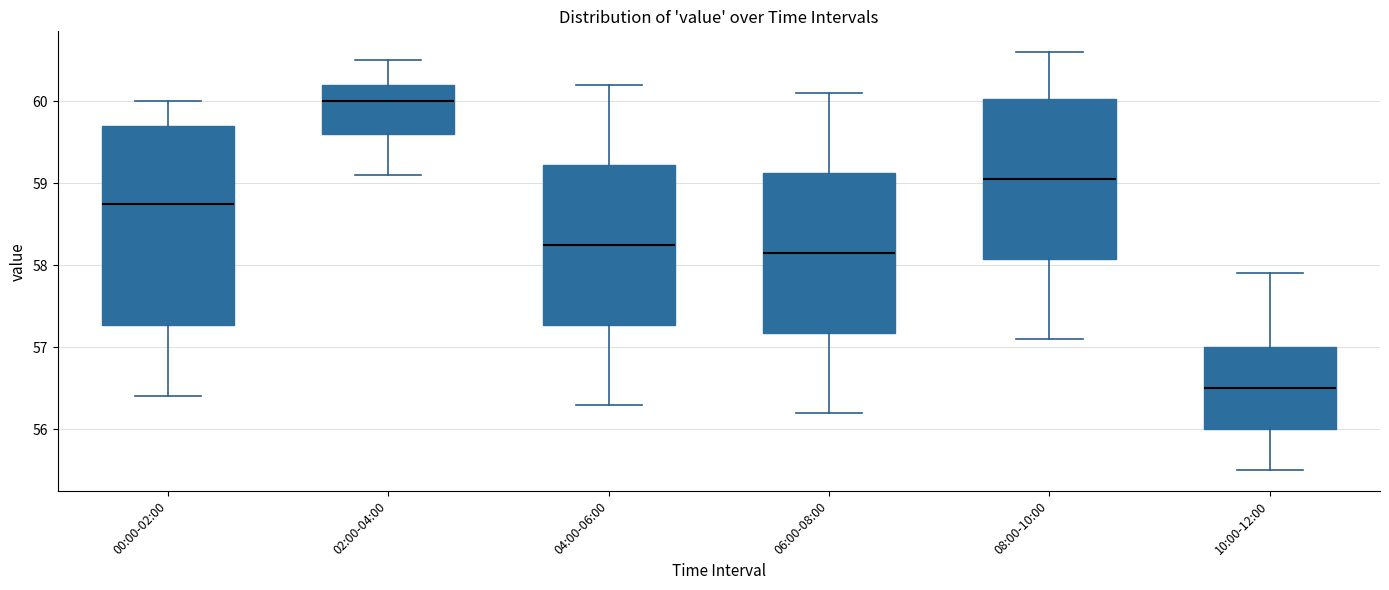

Comparing the boxes themselves (not the whiskers), which one is the tallest?

00:00-02:00